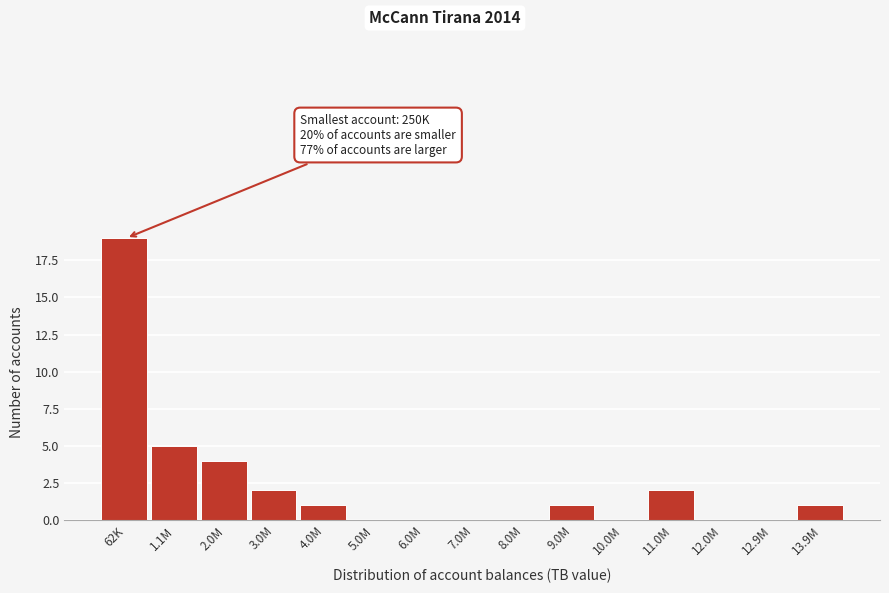

Reading right to left, transcribe all the data shown in this chart.

13.9M=1	12.9M=0	12.0M=0	11.0M=2	10.0M=0	9.0M=1	8.0M=0	7.0M=0	6.0M=0	5.0M=0	4.0M=1	3.0M=2	2.0M=4	1.1M=5	62K=19